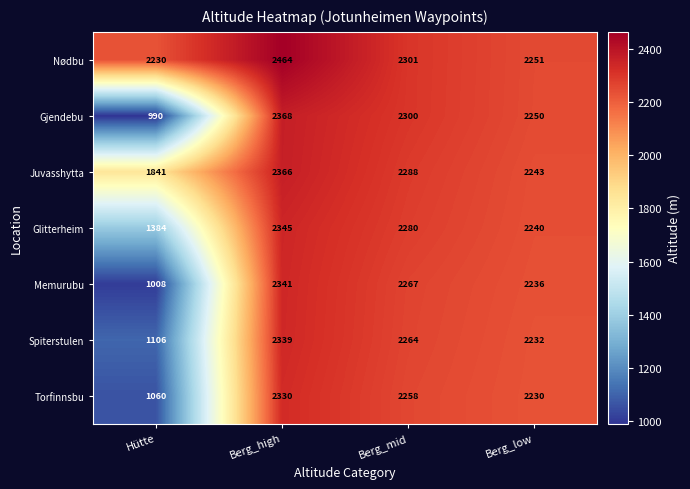

At which label does Gjendebu first exceed 2300?

Berg_high